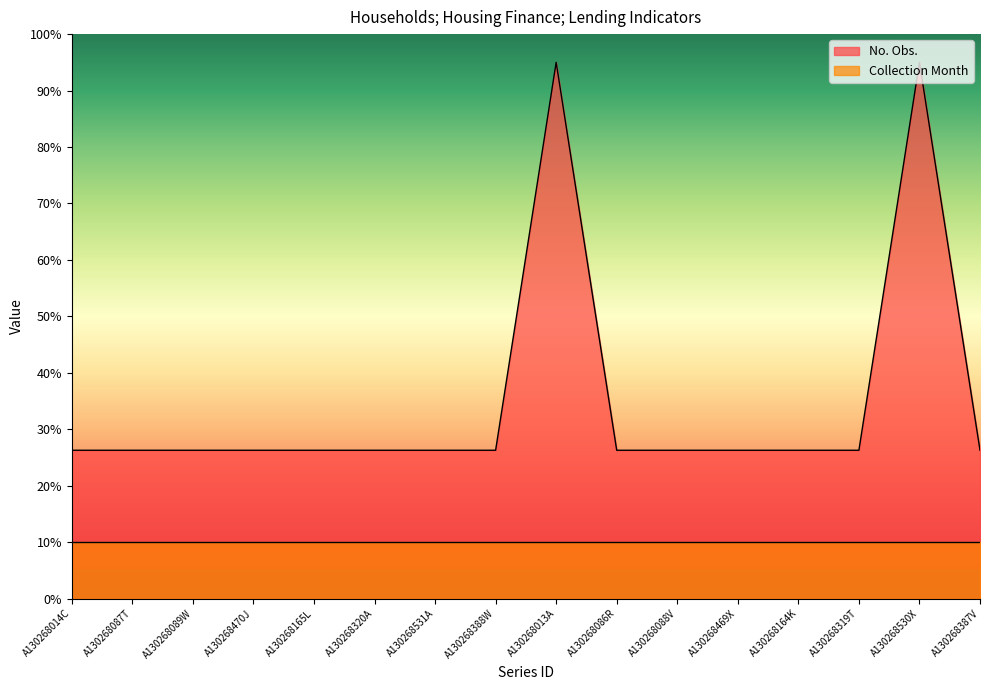

What position from the right is A130268530X?

2